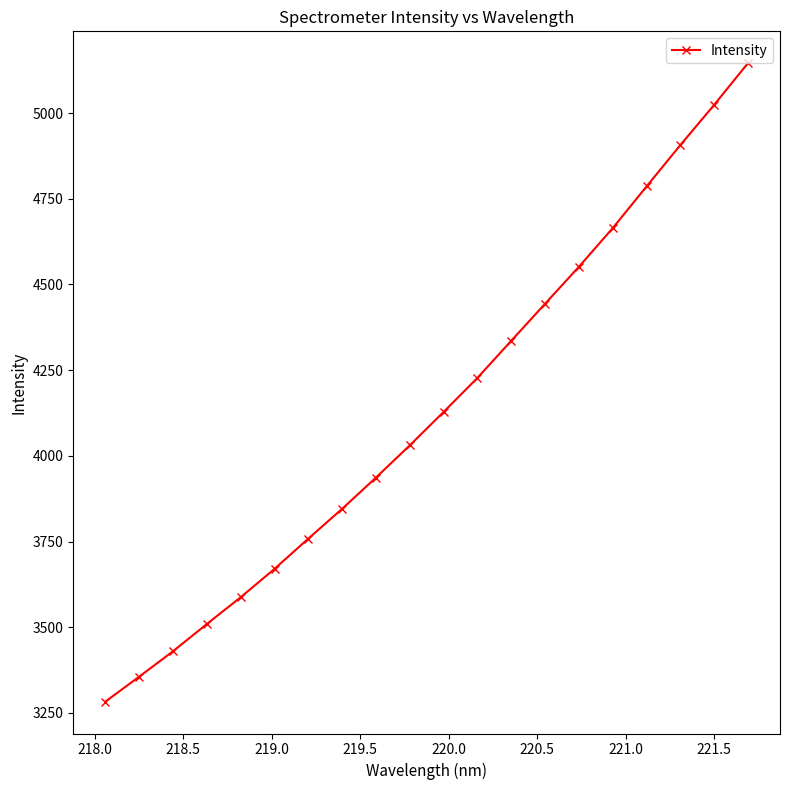

How many data points are above 4128?

10